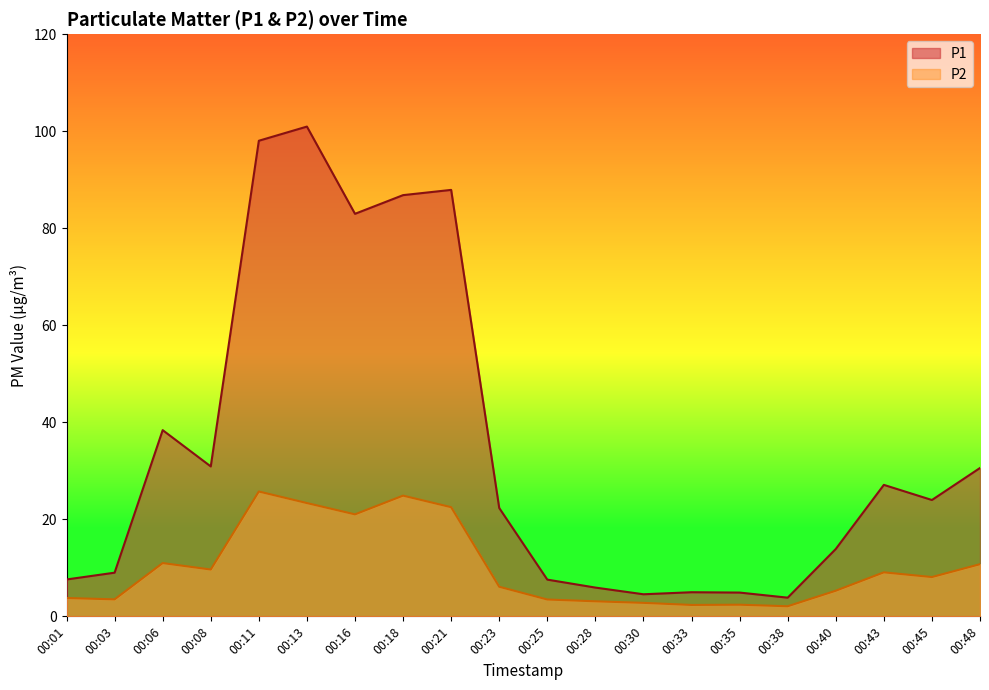

What is the difference between the maximum and minimum values in the P1 series?

97.1